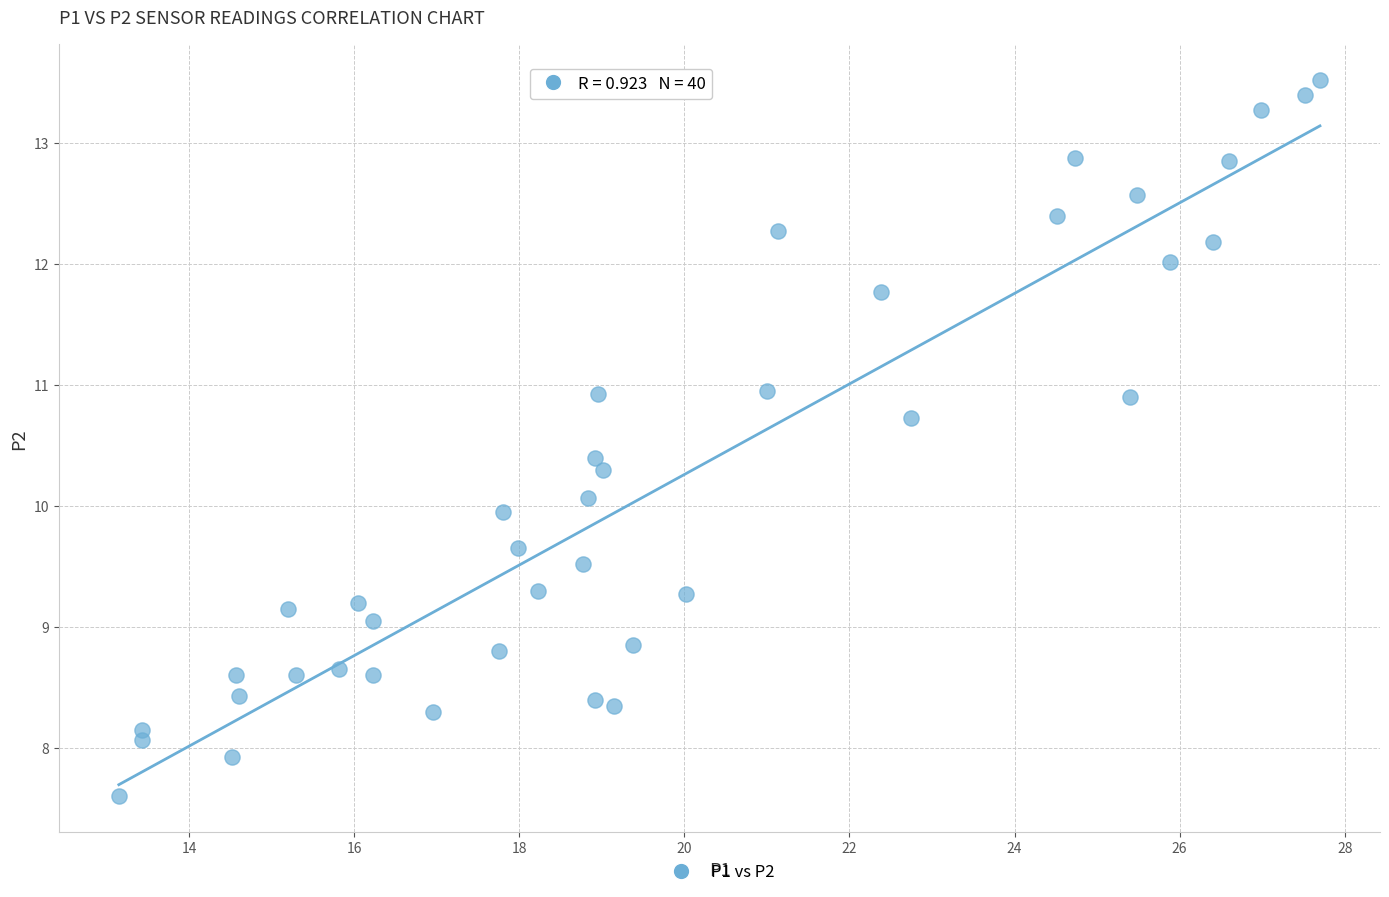

What is the range of Y values (max minus min)?

5.9